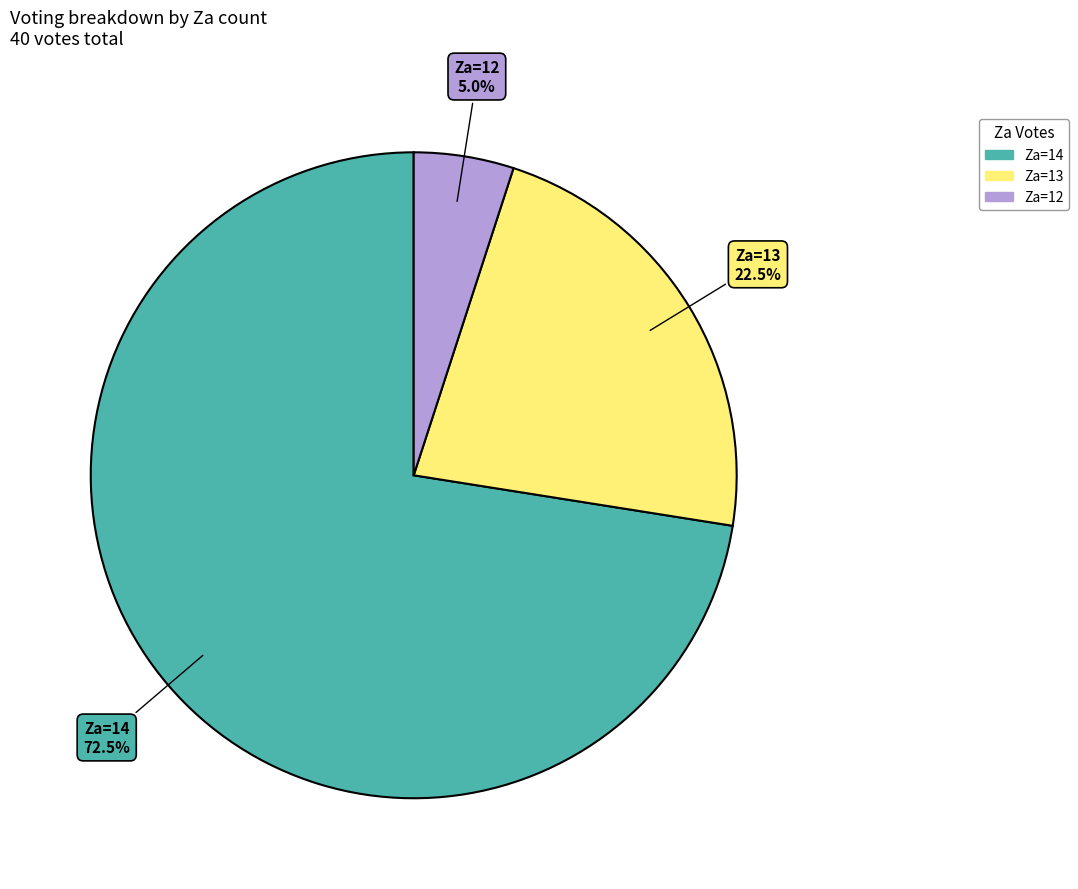

Is there a majority slice in this chart?

Yes